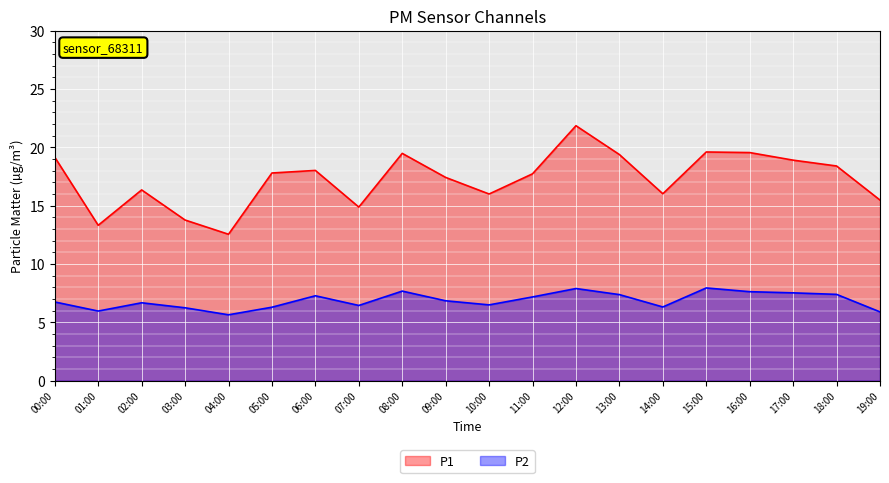

What is the value of the P2 point at the 14th from the left?

7.4